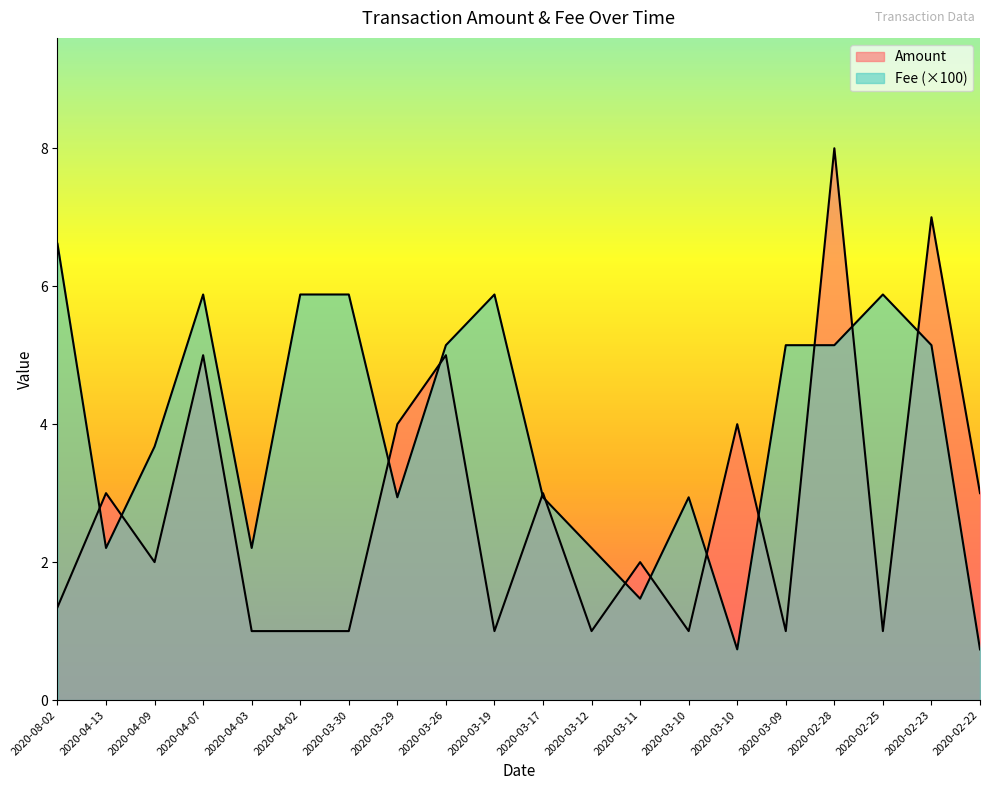

Between 2020-04-02 and 2020-03-17, which is larger?

2020-03-17